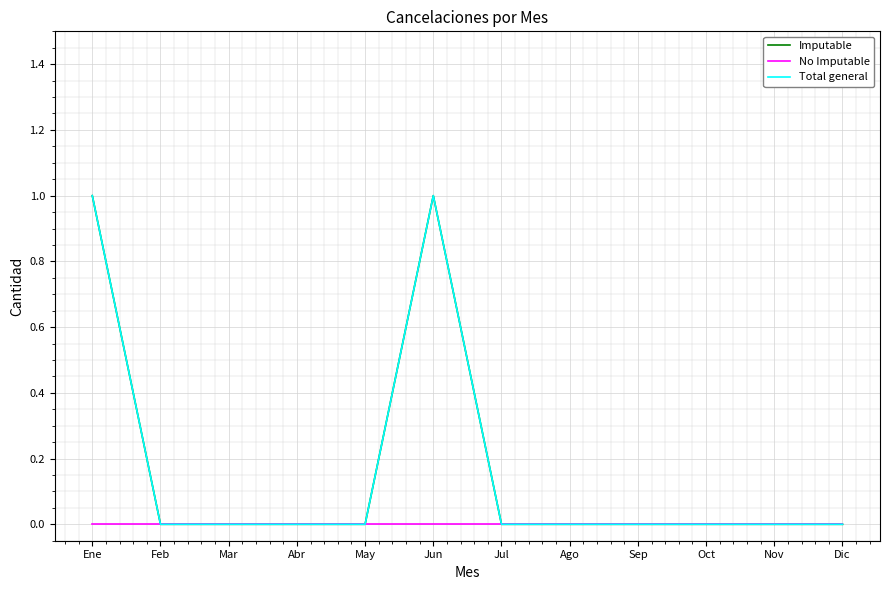

Rank the categories by Total general value from lowest to highest.

Feb, Mar, Abr, May, Jul, Ago, Sep, Oct, Nov, Dic, Ene, Jun